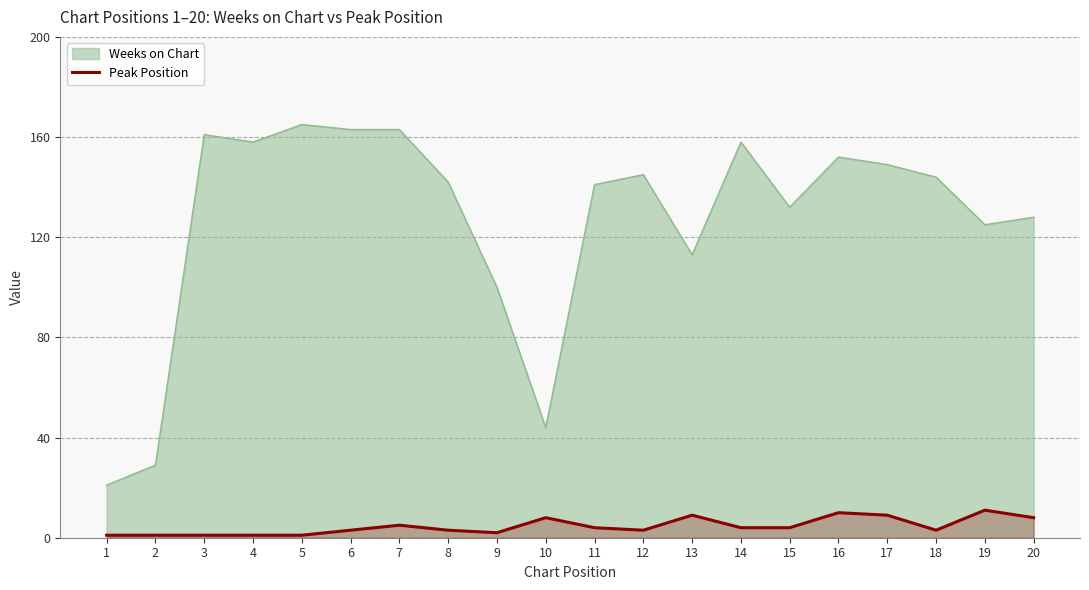

Rank the series by their maximum value, from lowest to highest.

Peak Position, Weeks on Chart